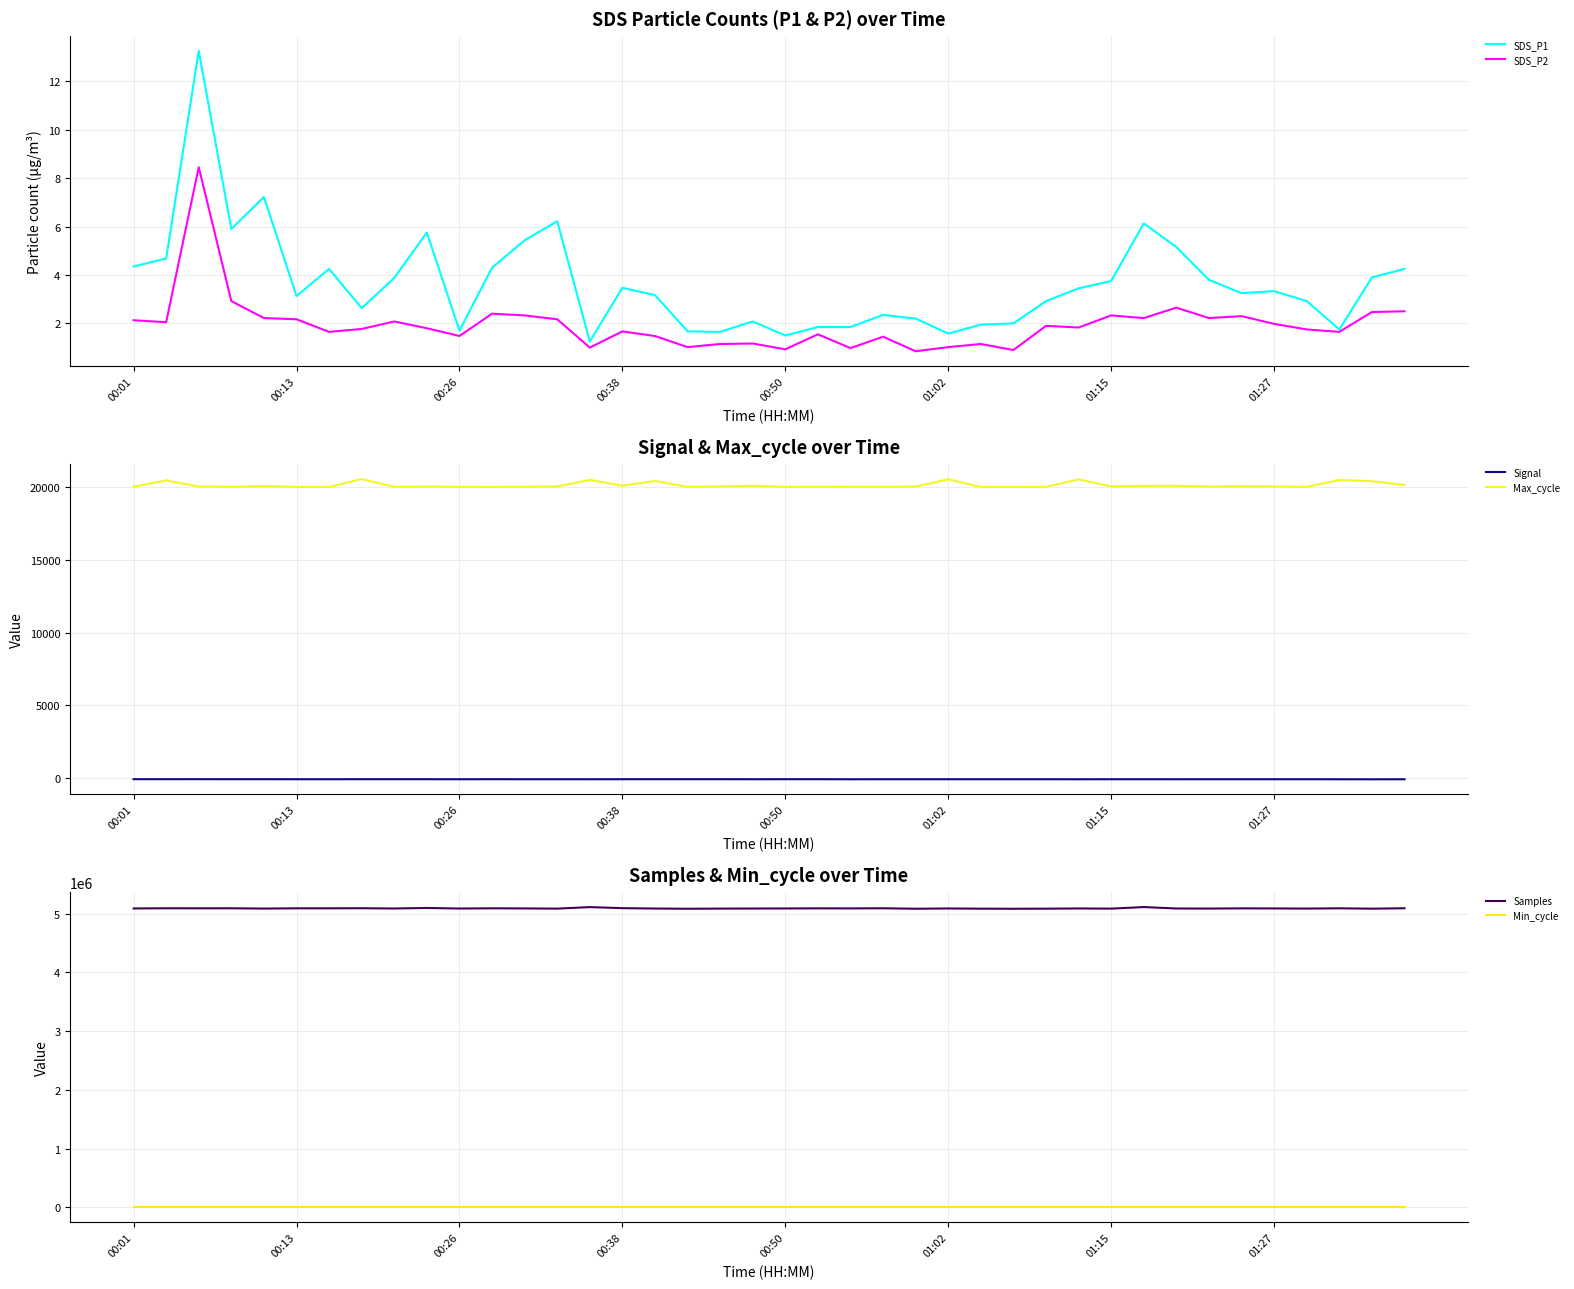

Reading right to left, transcribe all the data shown in this chart.

SDS_P1: 4.2	3.9	1.8	2.9	3.3	3.2	3.8	5.2	6.1	3.8	3.5	2.9	2.0	1.9	1.6	2.2	2.4	1.9	1.9	1.5	2.1	1.6	1.7	3.2	3.5	1.2	6.2	5.4	4.3	1.7	5.8	3.9	2.6	4.2	3.1	7.2	5.9	13.2	4.7	4.3
SDS_P2: 2.5	2.5	1.6	1.8	2.0	2.3	2.2	2.6	2.2	2.3	1.8	1.9	0.9	1.1	1.0	0.8	1.4	1.0	1.6	0.9	1.2	1.1	1.0	1.5	1.7	1.0	2.2	2.3	2.4	1.5	1.8	2.1	1.8	1.6	2.2	2.2	2.9	8.4	2.0	2.1
Signal: -88.0	-91.0	-89.0	-87.0	-87.0	-86.0	-86.0	-88.0	-86.0	-87.0	-89.0	-87.0	-86.0	-87.0	-86.0	-87.0	-87.0	-89.0	-84.0	-85.0	-86.0	-85.0	-85.0	-84.0	-85.0	-88.0	-87.0	-87.0	-84.0	-88.0	-85.0	-85.0	-84.0	-87.0	-86.0	-85.0	-85.0	-82.0	-83.0	-83.0
Max_cycle: 20157.0	20414.0	20499.0	20019.0	20051.0	20066.0	20047.0	20099.0	20092.0	20055.0	20541.0	20023.0	20020.0	20016.0	20551.0	20047.0	20027.0	20032.0	20031.0	20024.0	20098.0	20050.0	20028.0	20433.0	20104.0	20506.0	20049.0	20032.0	20023.0	20024.0	20050.0	20023.0	20565.0	20020.0	20020.0	20077.0	20027.0	20047.0	20470.0	20031.0
Samples: 5089292.0	5082385.0	5088324.0	5083998.0	5086359.0	5087519.0	5084105.0	5085321.0	5109579.0	5083031.0	5086197.0	5082230.0	5080890.0	5082294.0	5085878.0	5081195.0	5089086.0	5086763.0	5087923.0	5085880.0	5084814.0	5083593.0	5080768.0	5084702.0	5090963.0	5108852.0	5083204.0	5086540.0	5088377.0	5084744.0	5094233.0	5085306.0	5089675.0	5088533.0	5088304.0	5084232.0	5088892.0	5088583.0	5089121.0	5086043.0
Min_cycle: 28.0	28.0	28.0	28.0	28.0	28.0	28.0	28.0	28.0	28.0	28.0	28.0	28.0	28.0	28.0	28.0	28.0	28.0	28.0	28.0	28.0	28.0	28.0	28.0	28.0	28.0	28.0	28.0	28.0	28.0	28.0	28.0	28.0	28.0	28.0	28.0	28.0	28.0	28.0	28.0